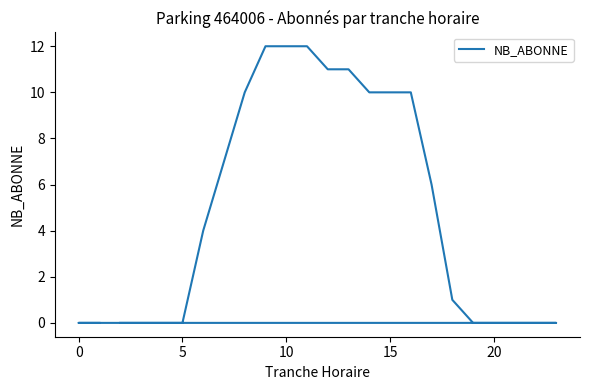

Does the chart have visible grid lines?

No